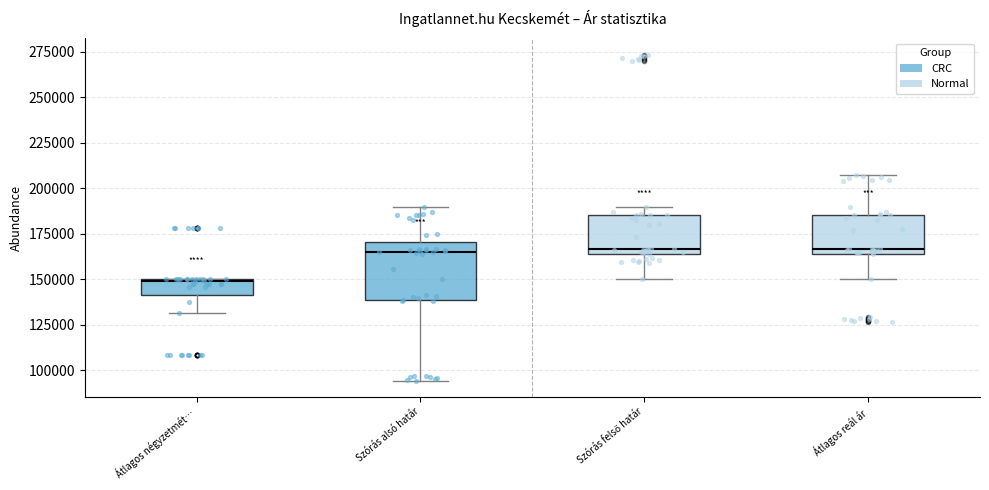

Where does the lower whisker of the box for Átlagos négyzetmét… end on the y-axis? The values are not printed on the chart, so give them approximately, as read against the axis.

130000